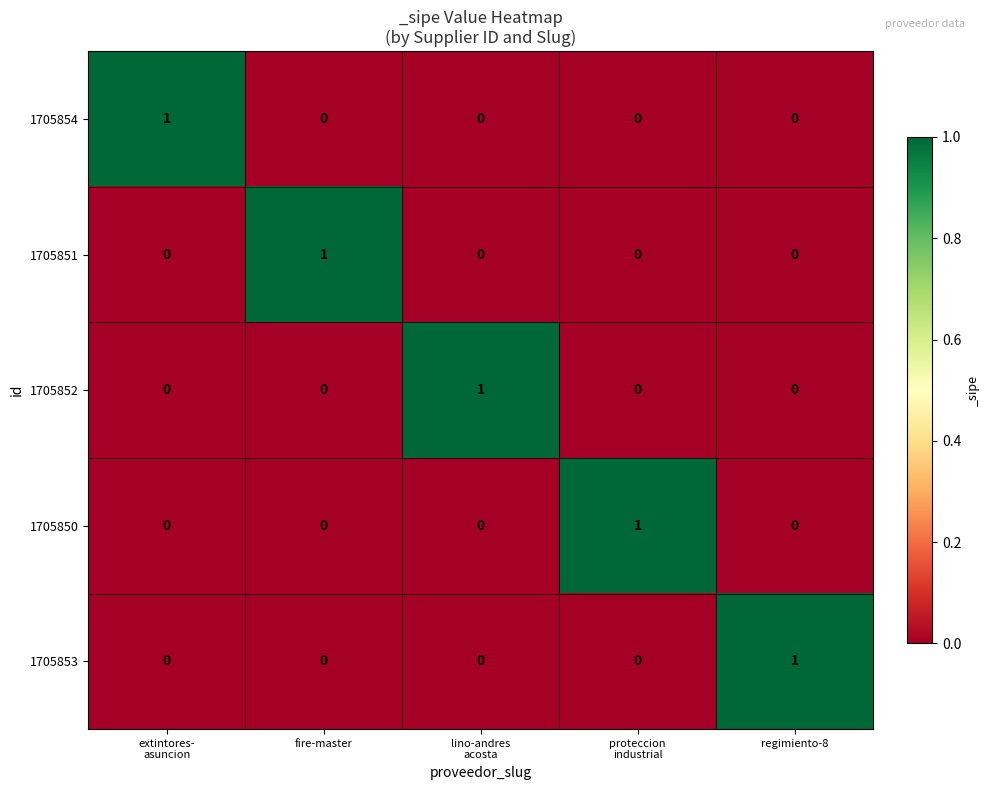

What is the spread (max minus min) of values at lino-andres
acosta?

1